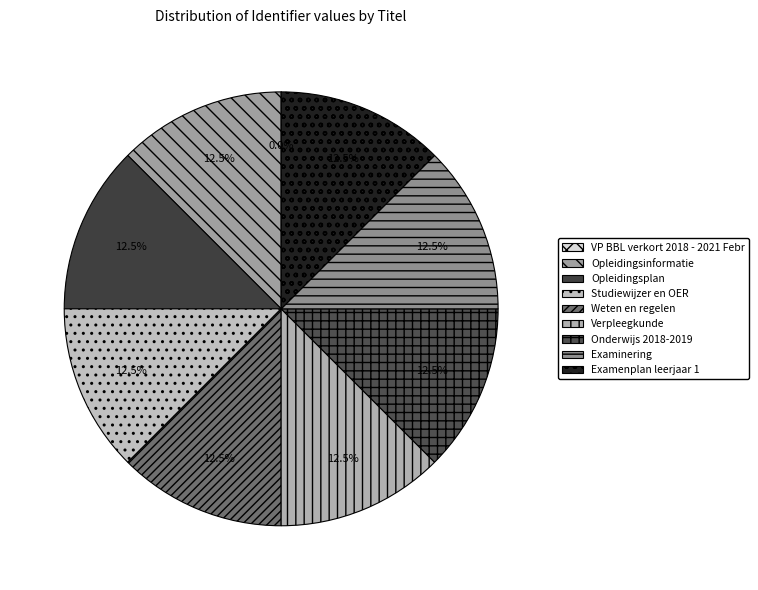

To the nearest percent, what portion does Weten en regelen represent?

12%